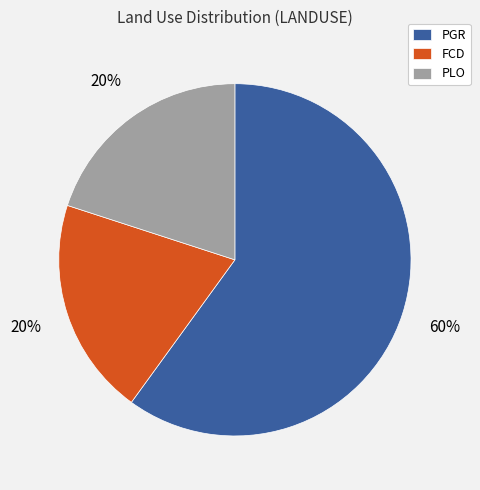

How many segments does this pie chart have?

3